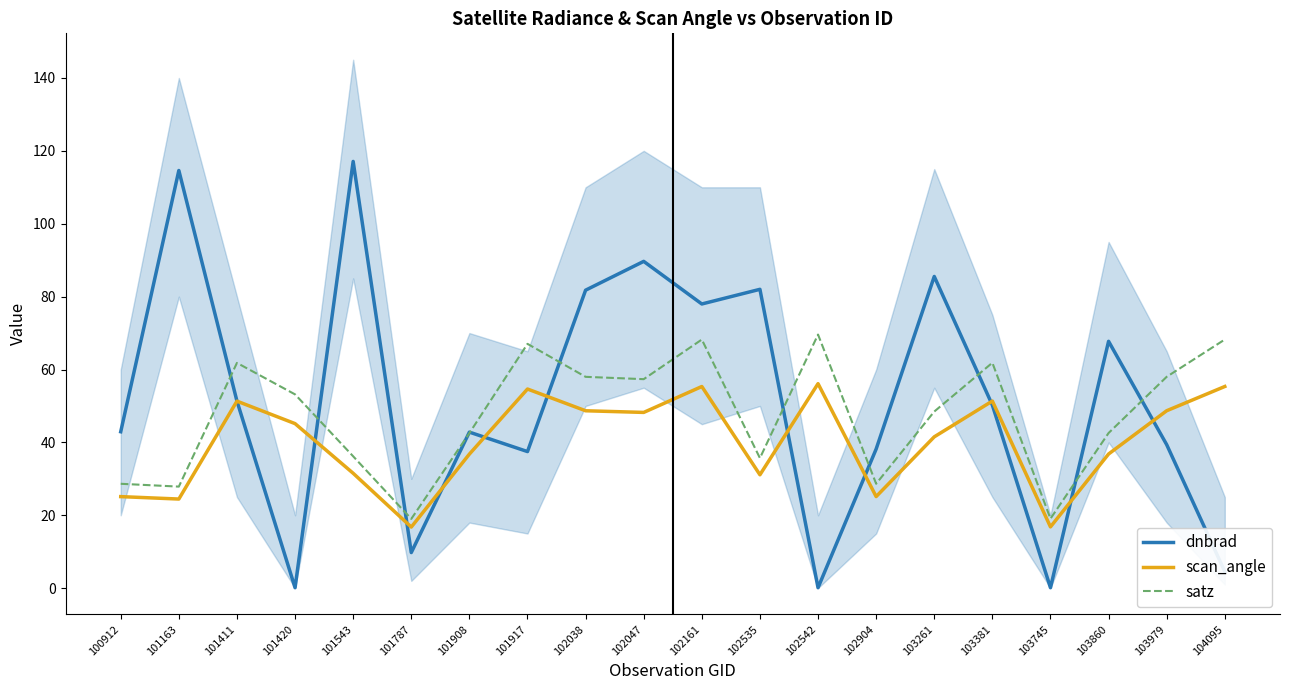

The dnbrad series shows 81.8 at 102038. True or false?

True